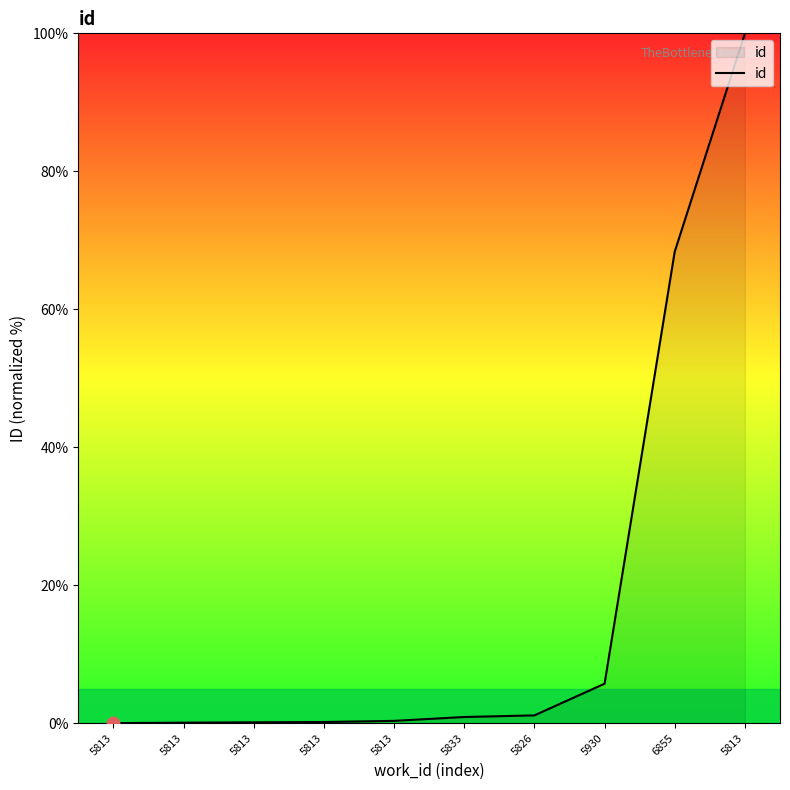

What is the change in value from 5813 to 5930?

+5.7